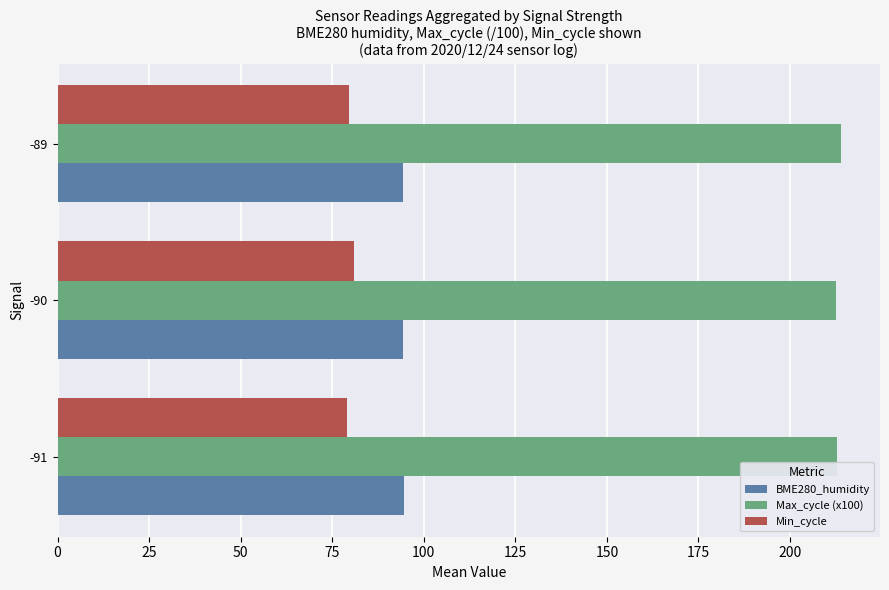

The value of Max_cycle (x100) at -90 is 65.0. True or false?

False